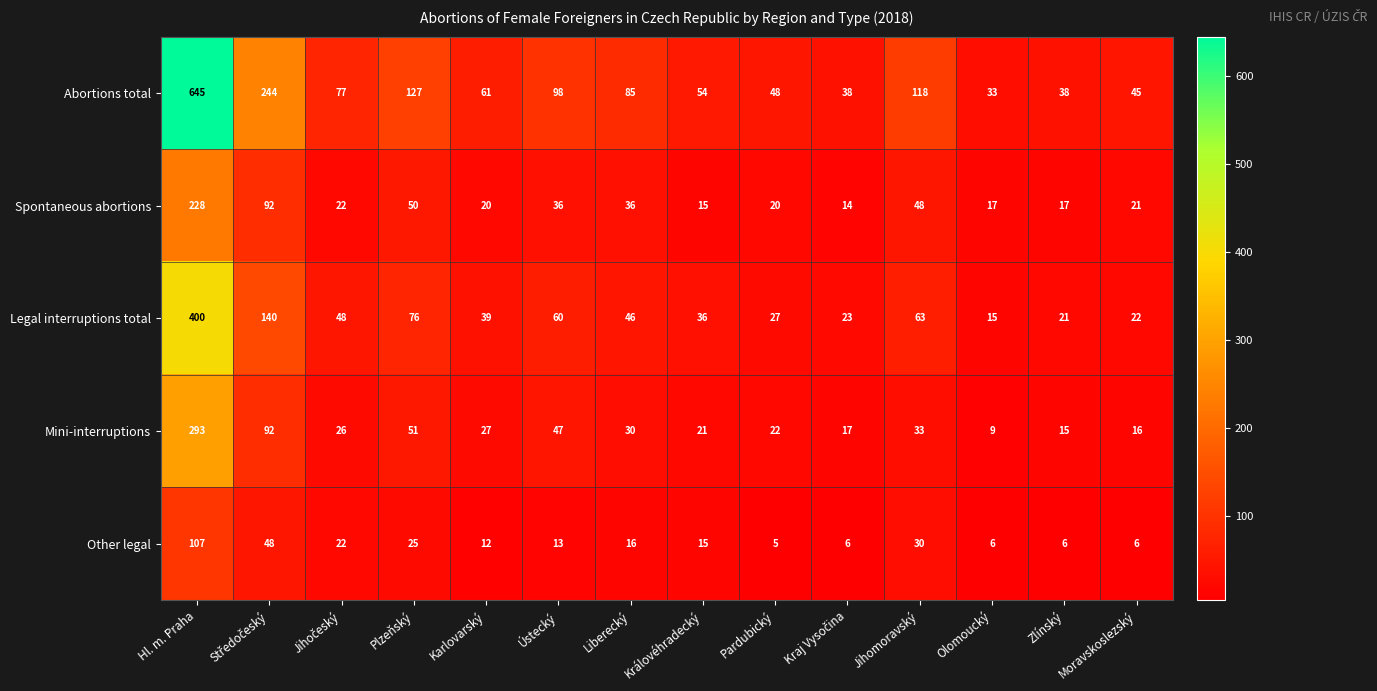

At how many categories does at least one series exceed 208?

2